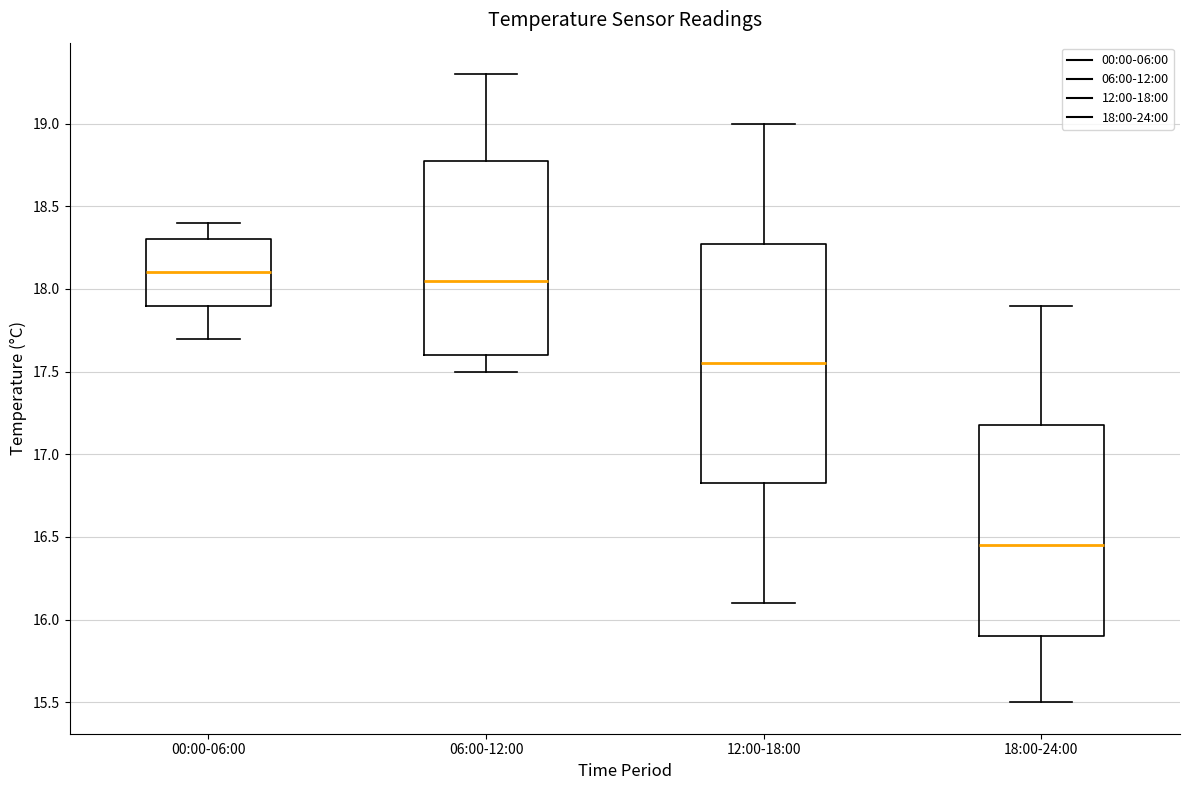

Reading left to right, transcribe this box plot: for each box, give where its median line is, the range the box spans, and where its two whiskers end, as read against the y-axis. The values are not printed on the chart, so give them approximately, as read against the axis.

00:00-06:00: median 18.10, box 17.90 to 18.30, whiskers 17.70 to 18.40
06:00-12:00: median 18.05, box 17.60 to 18.80, whiskers 17.50 to 19.30
12:00-18:00: median 17.55, box 16.85 to 18.30, whiskers 16.10 to 19.00
18:00-24:00: median 16.45, box 15.90 to 17.20, whiskers 15.50 to 17.90